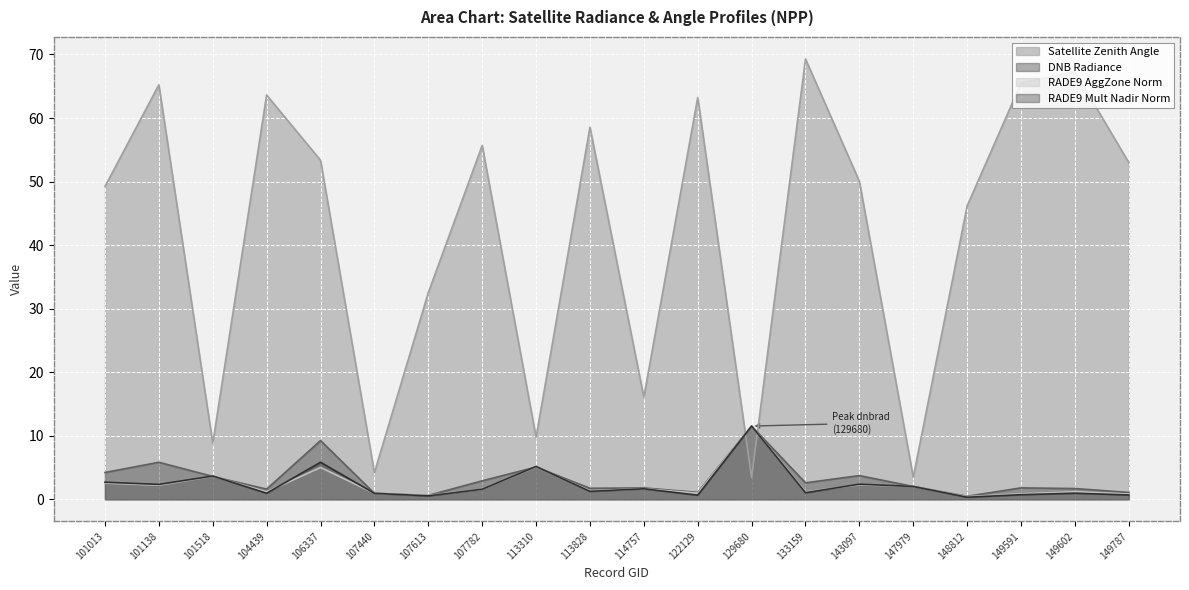

After their last crossing, which series has the higher values: satz or rade9_aggzone_norm?

satz